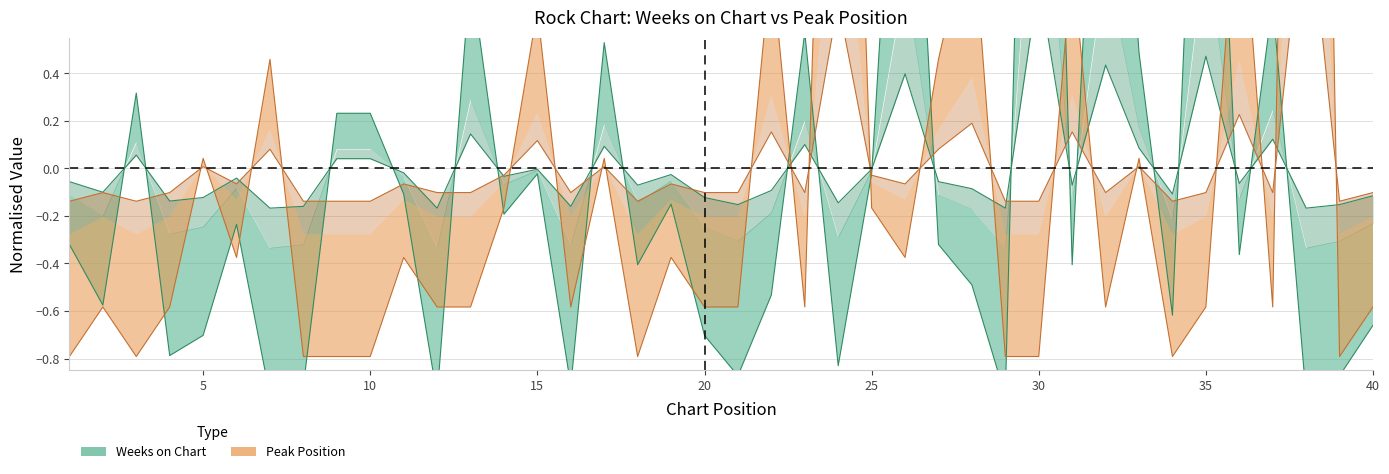

The value of Weeks on Chart at 36 is -0.4. True or false?

True